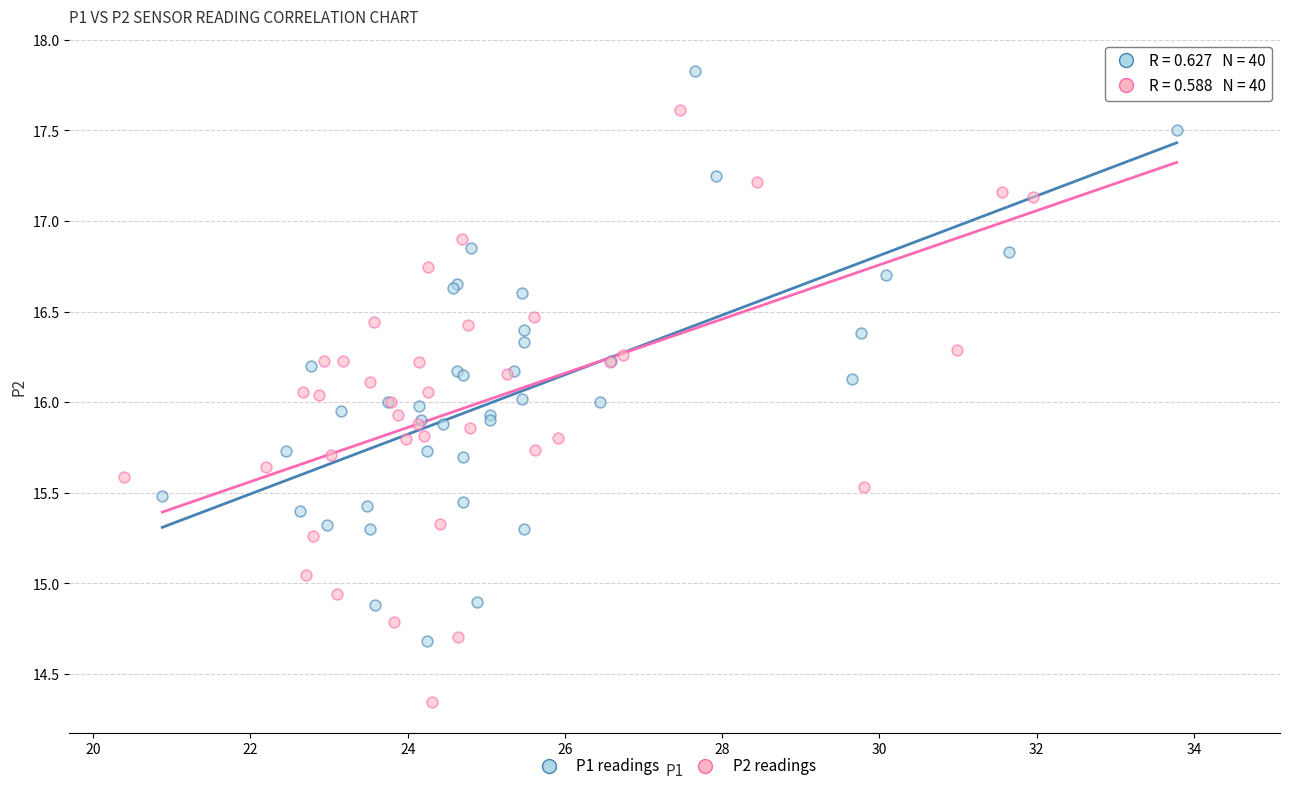

Which series reaches the minimum Y coordinate?

P2 readings